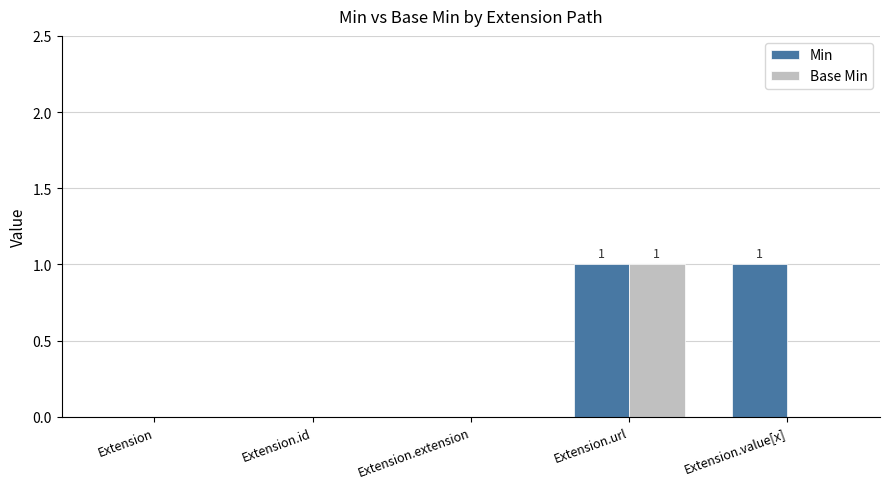

How many data points does each series have?

5